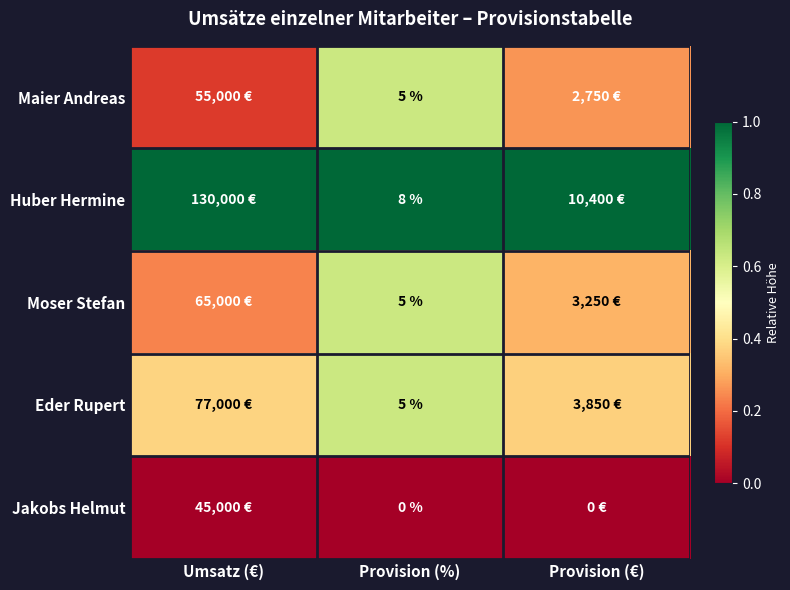

List the labels in order of Moser Stefan value, smallest first.

Umsatz (€), Provision (€), Provision (%)